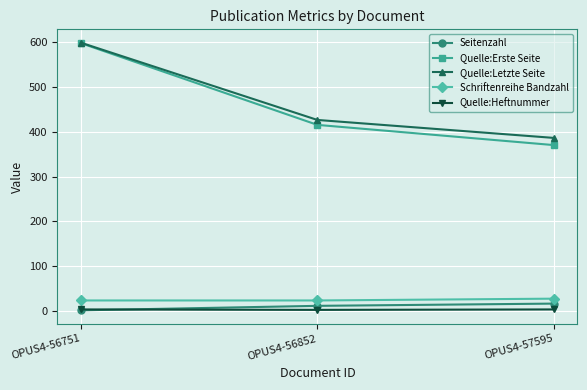

Is it true that Schriftenreihe Bandzahl equals 7 at OPUS4-57595?

False